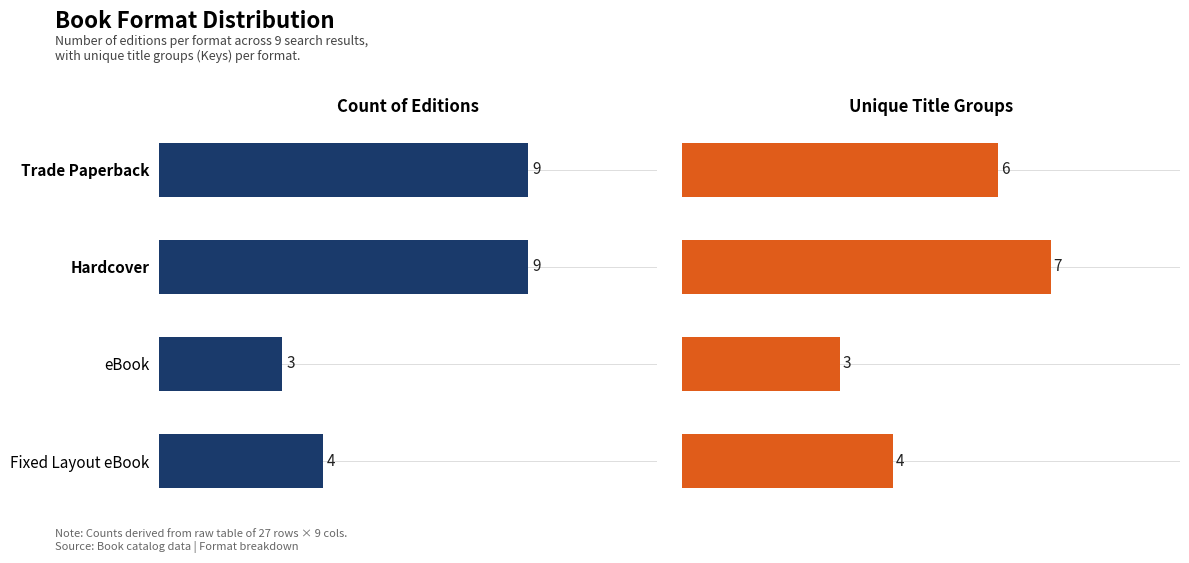

What are all the series names shown in the legend?

Count of Editions, Unique Title Groups